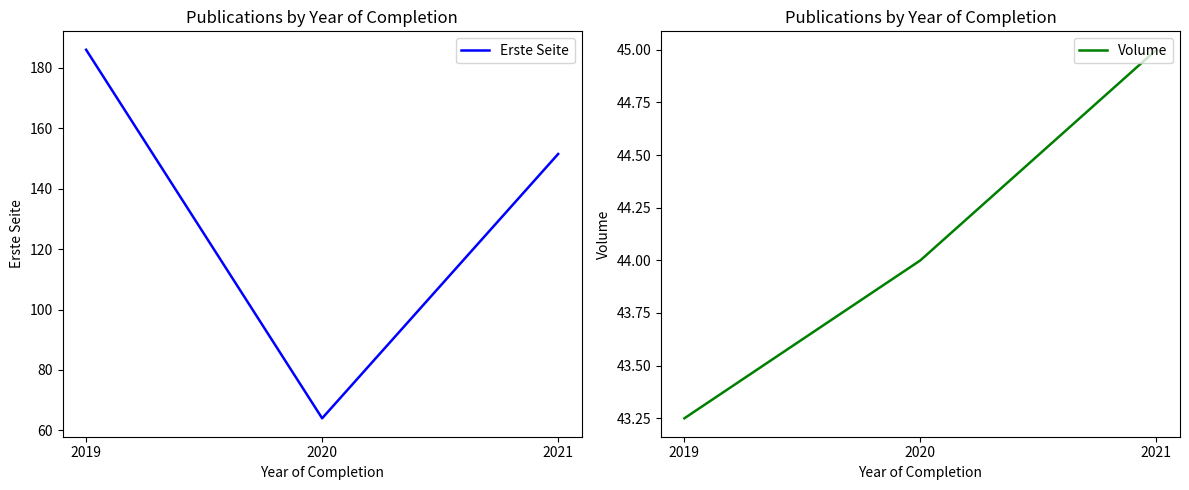

What is the sum of all Volume values?

132.2